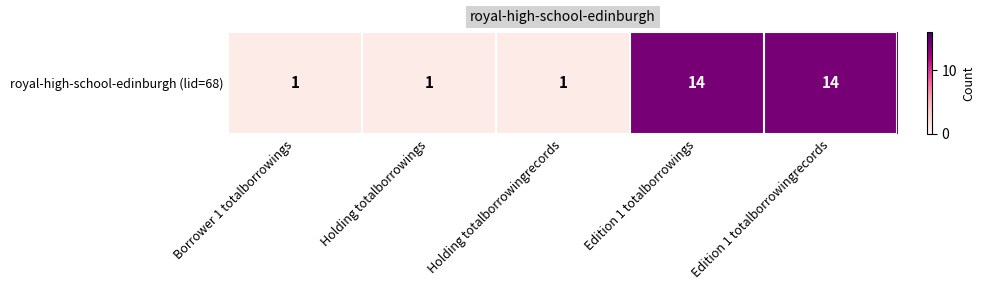

Reading left to right, list all the values displayed in this chart.

1	1	1	14	14